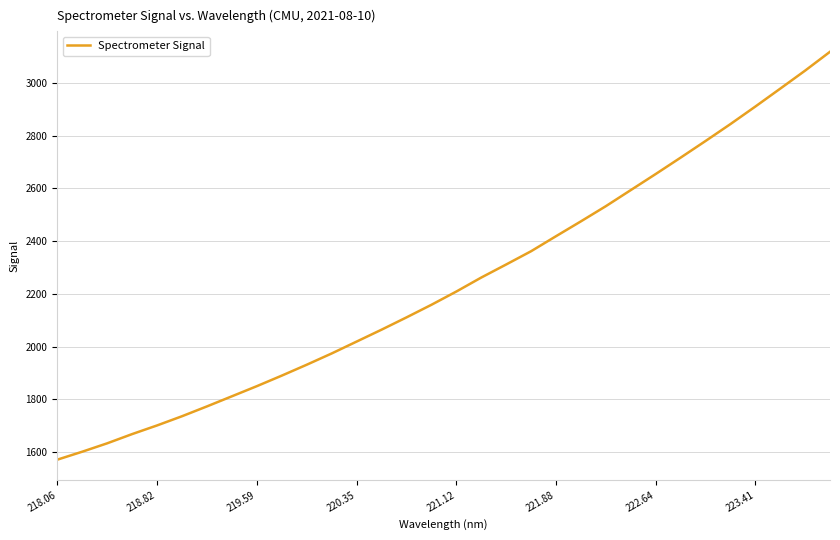

What is the maximum value shown in the chart?

3117.7